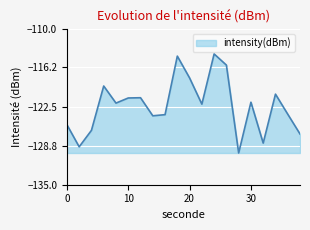

What is the difference between the maximum and minimum values?

15.9